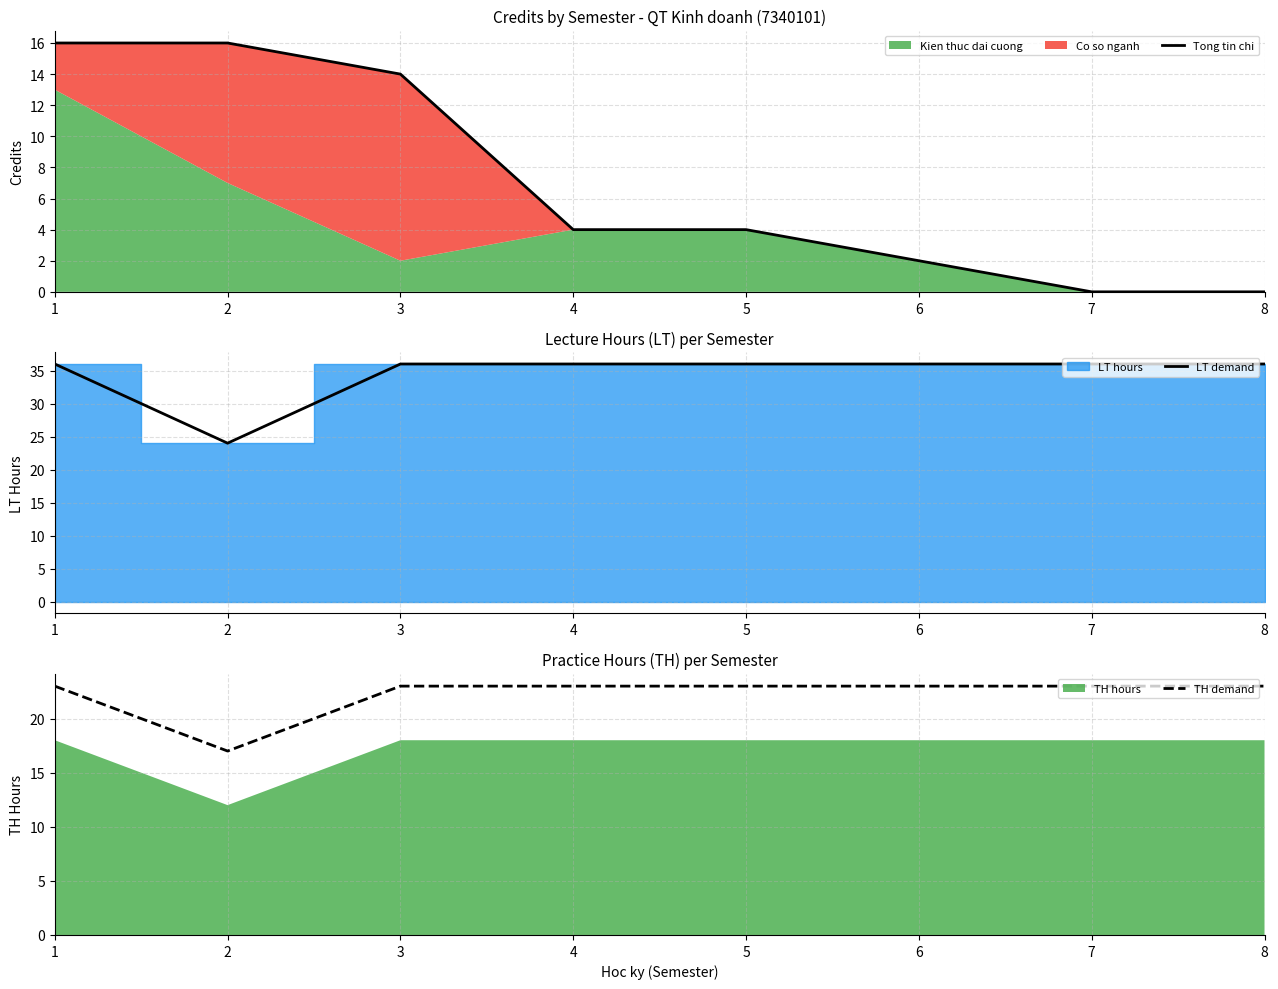

Is it true that TH demand equals 32 at 4?

False